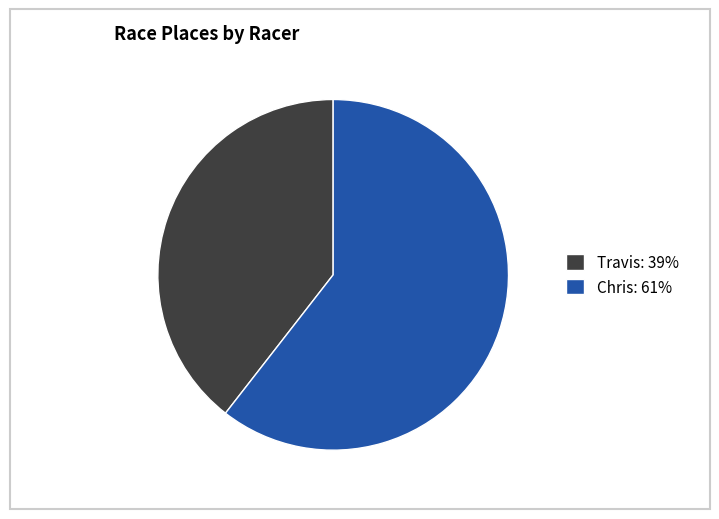

Count the number of slices in the pie.

2